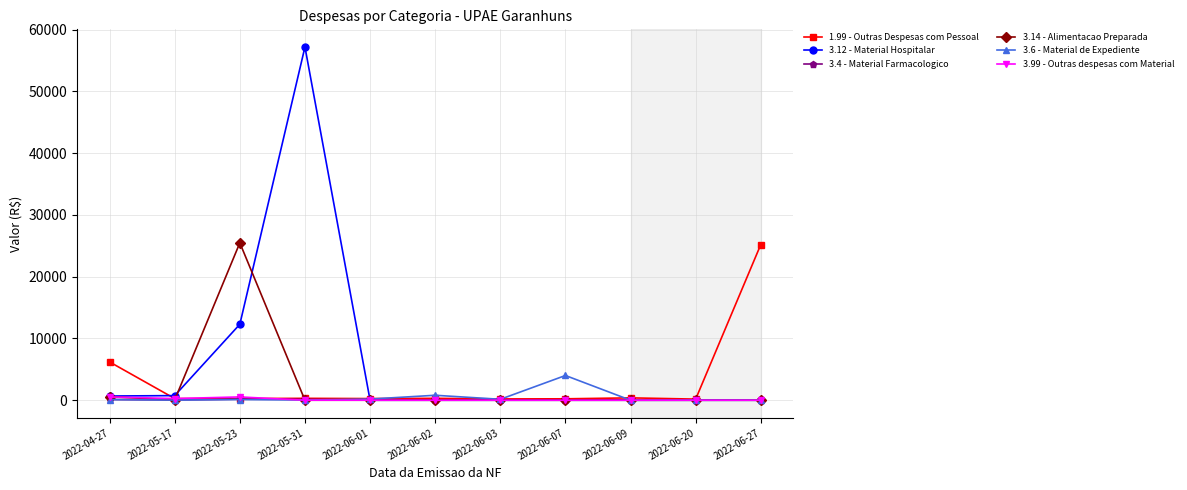

Where is the first local maximum for 3.12 - Material Hospitalar?

2022-05-31